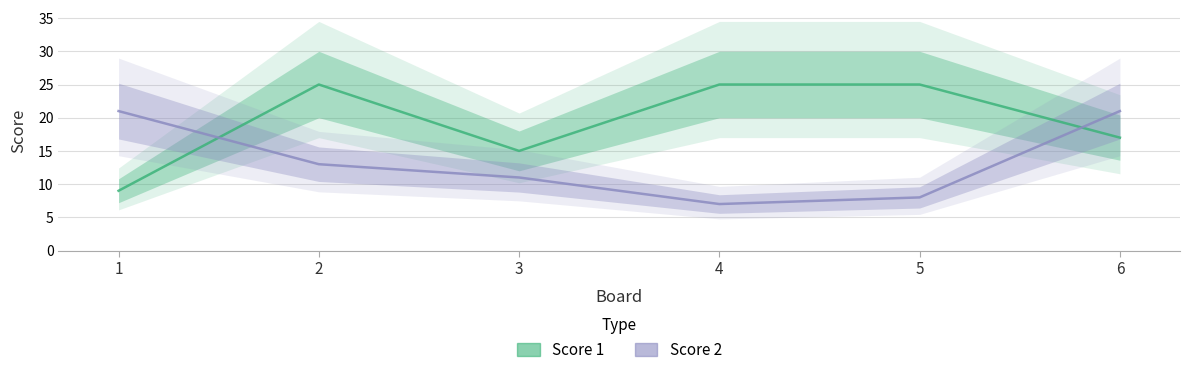

What is the sum of the Score 2 values at 6 and 3?

32